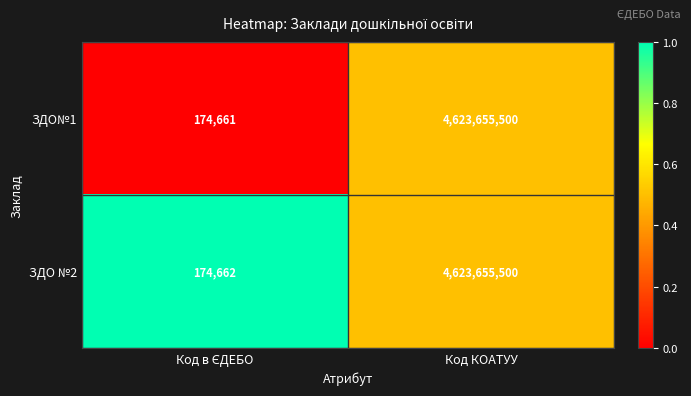

Which series has the largest range (max minus min)?

ЗДО№1